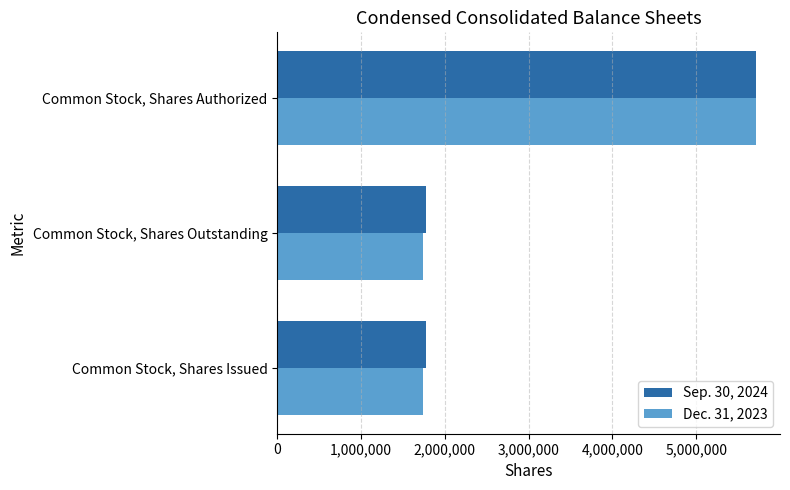

What is the minimum value for Sep. 30, 2024?

1770000